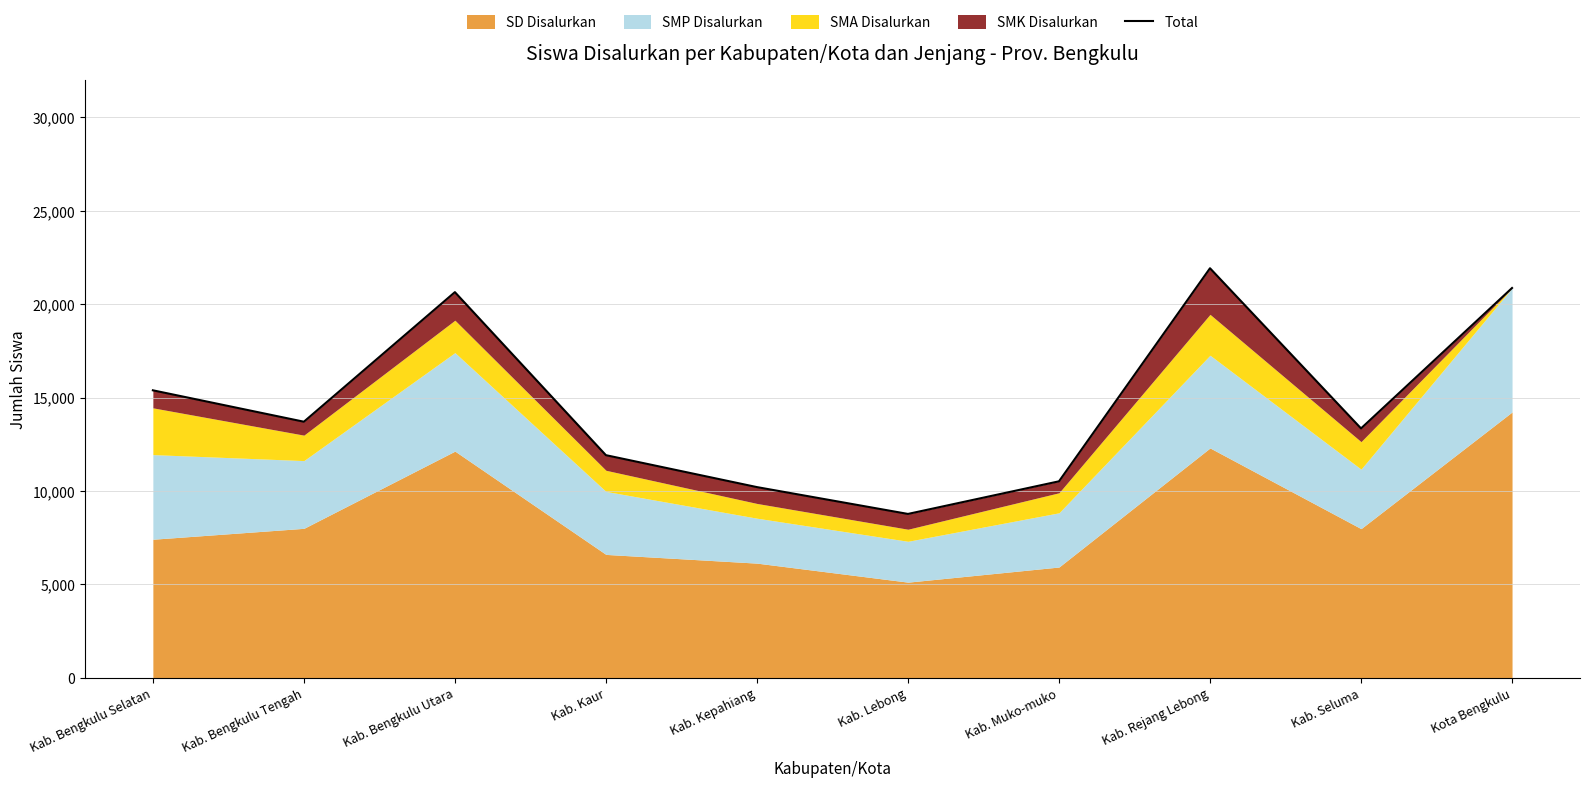

How many lines are shown in the chart?

1